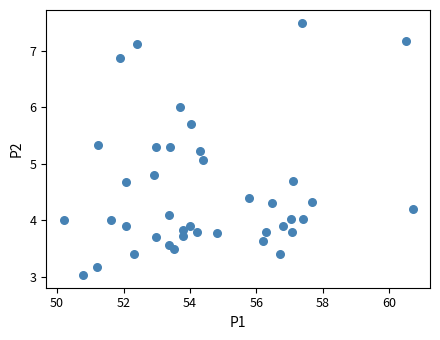

What is the range of Y values (max minus min)?

4.5